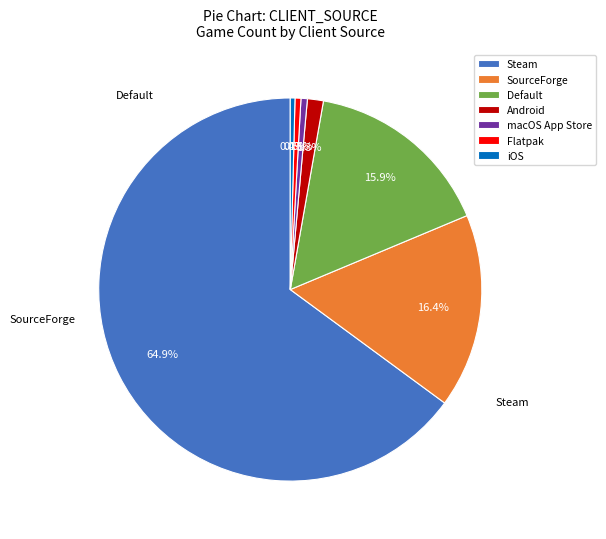

What is the ratio of the value at Flatpak to the value at macOS App Store?

0.9